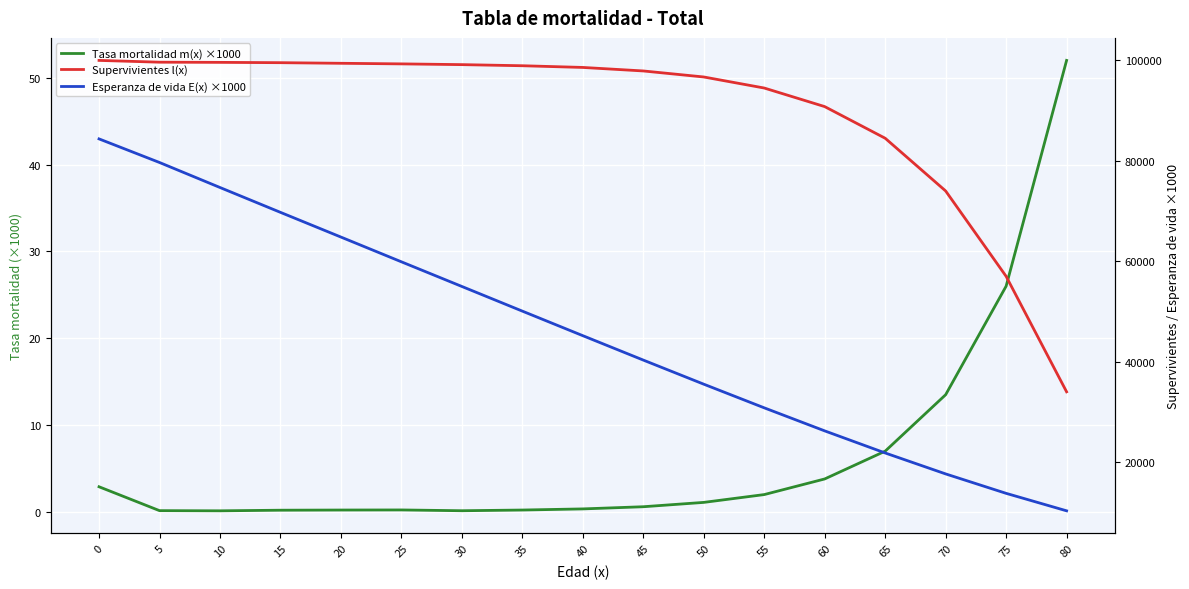

Rank the series at 40 from lowest to highest value.

Tasa mortalidad m(x) ×1000, Esperanza de vida E(x) ×1000, Supervivientes l(x)